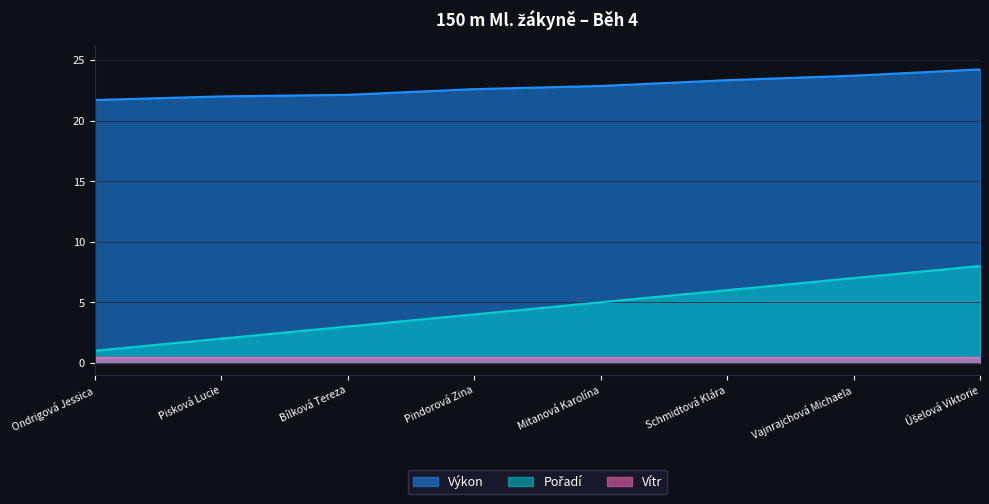

True or false: Pořadí and Výkon intersect in this chart.

False